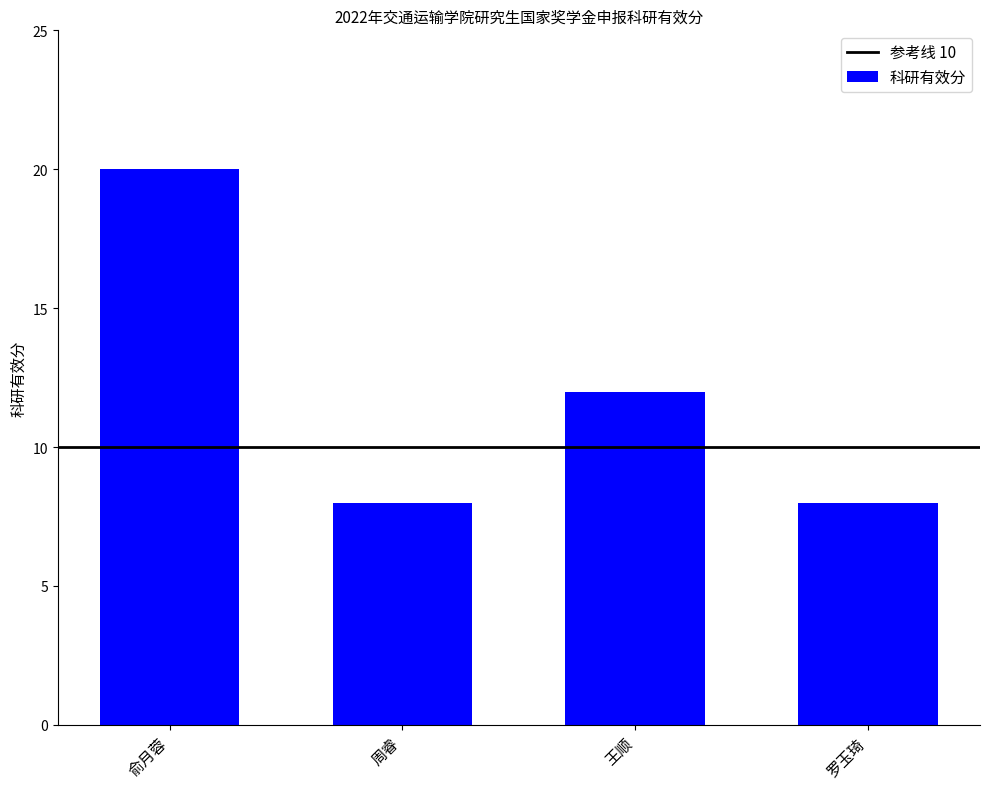

What is the ratio of the value at 周睿 to the value at 俞月蓉?

0.4